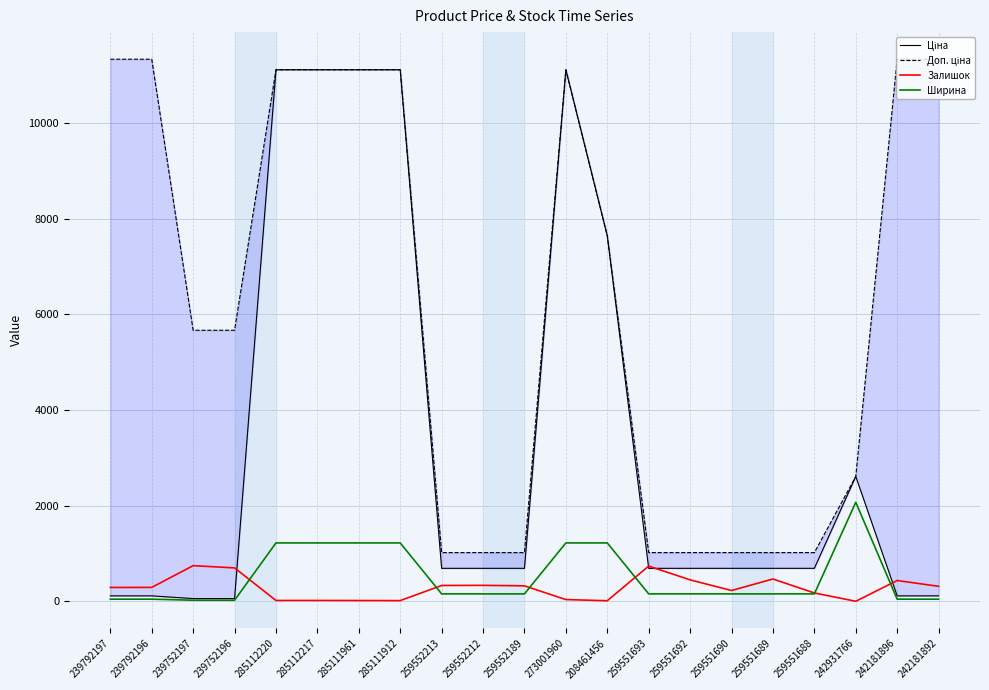

Where is Доп. ціна nearest to the value 6175?

239752197